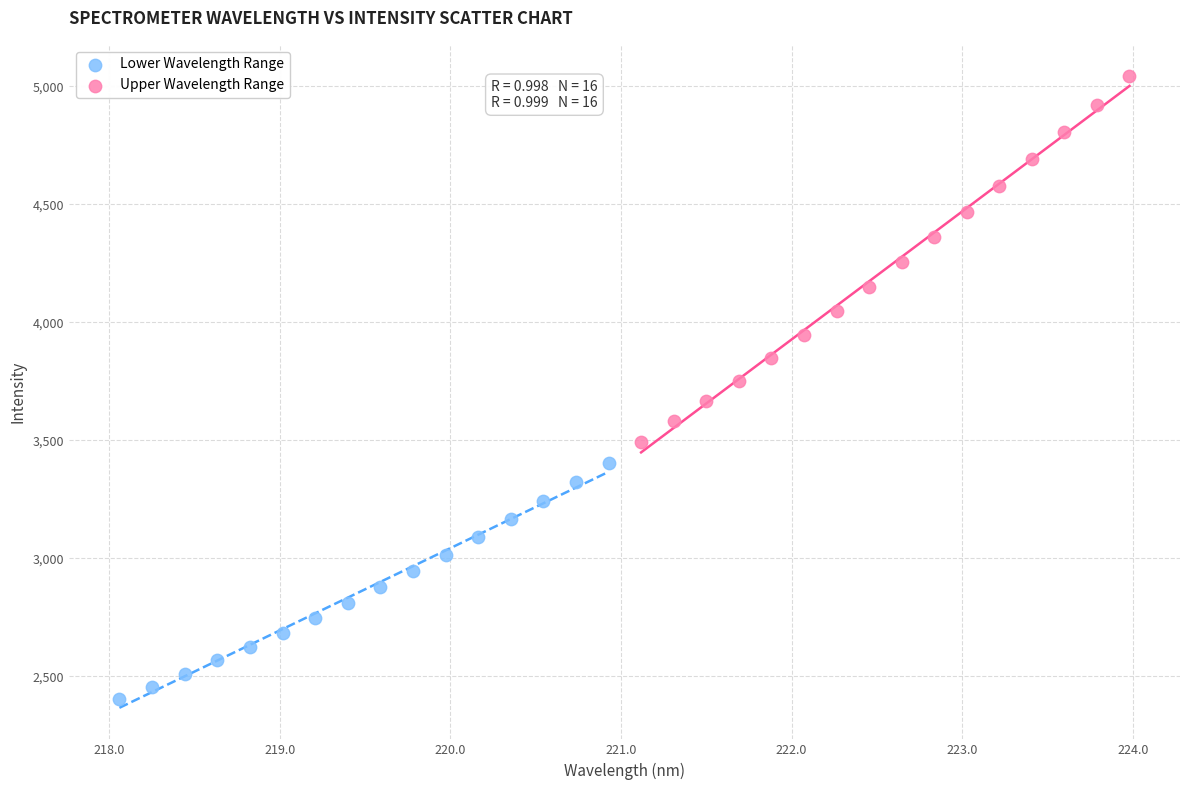

Which series contains the lowest Y value?

Lower Wavelength Range